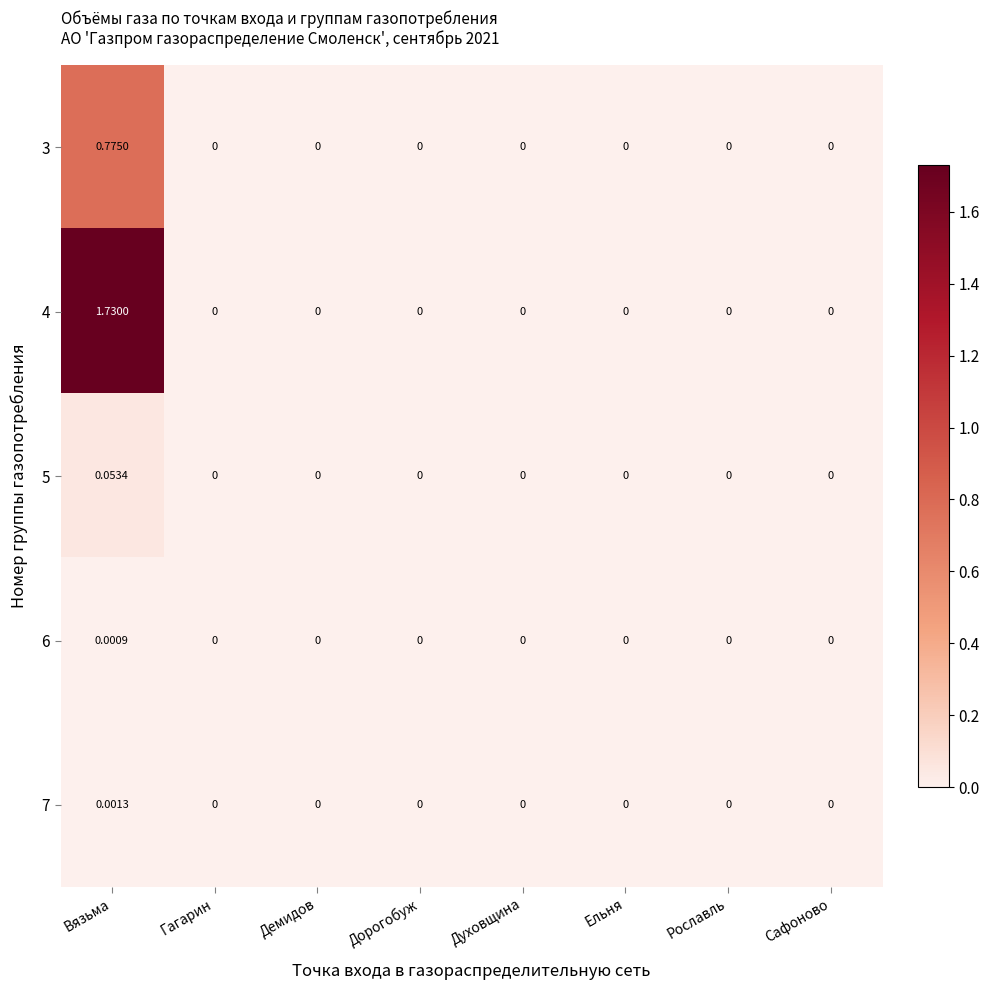

At which category is the sum across all series the highest?

Вязьма